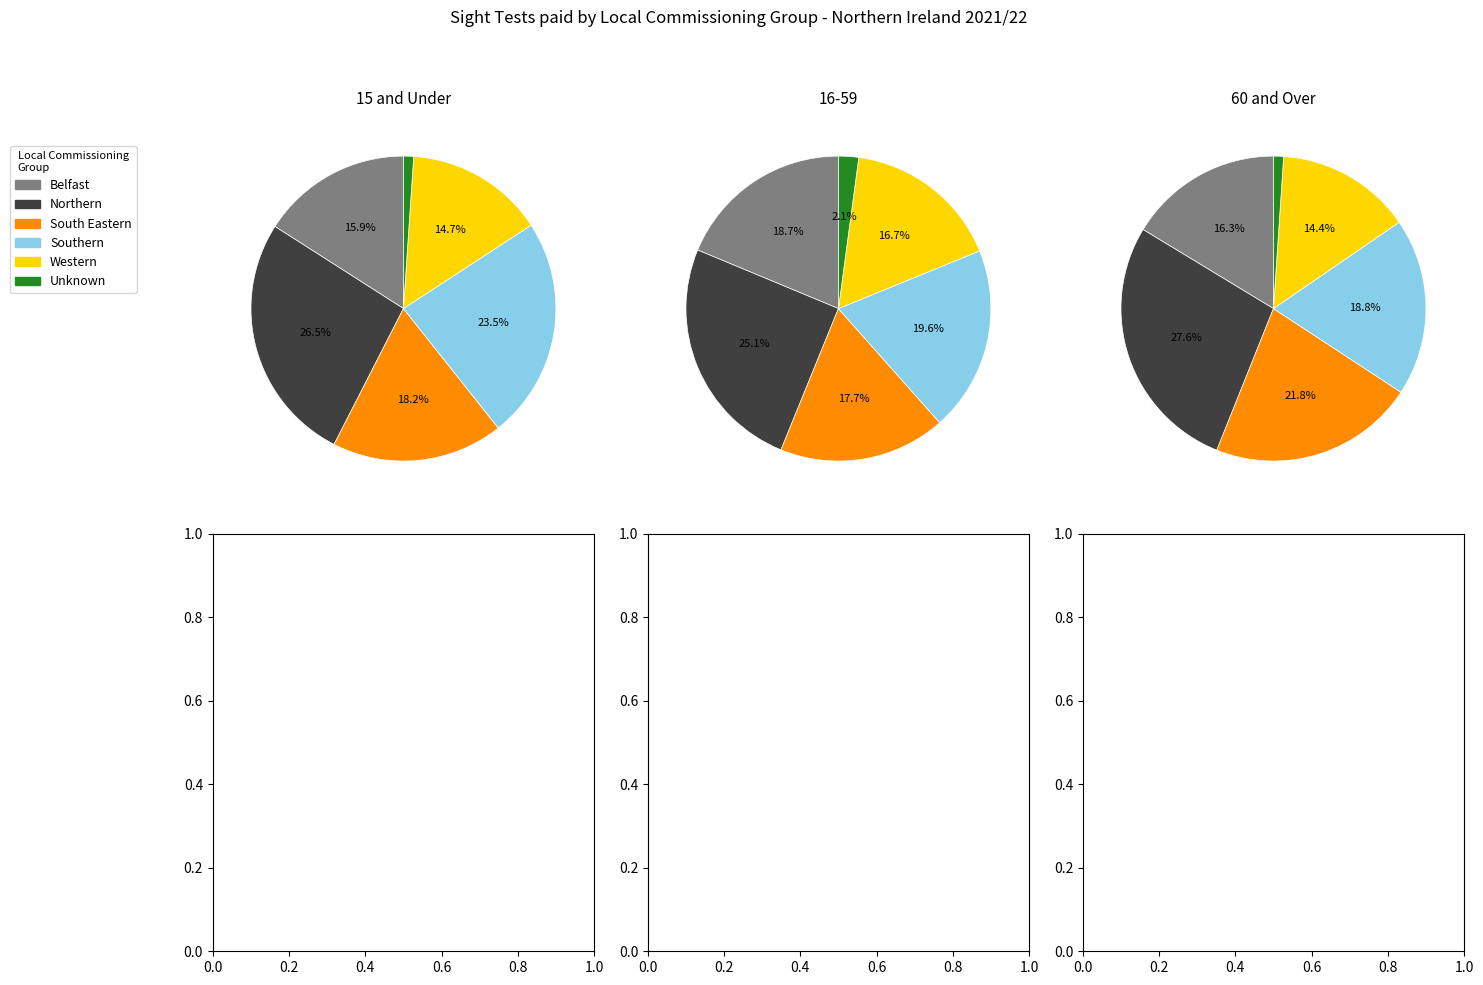

To the nearest percent, what is the combined percentage of Northern and Unknown?

28%